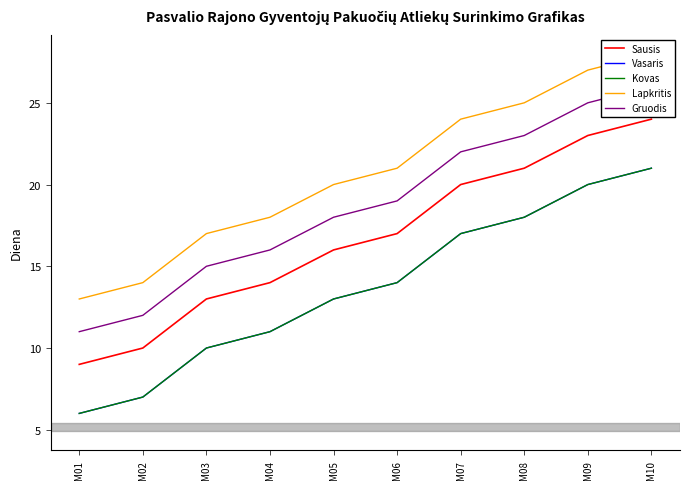

Which series has the widest spread of values?

Sausis